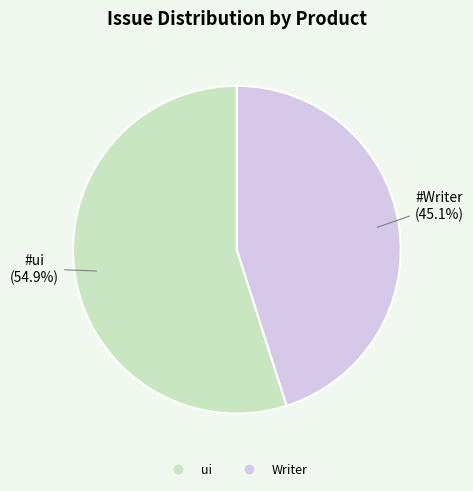

Is ui the majority of the pie?

Yes